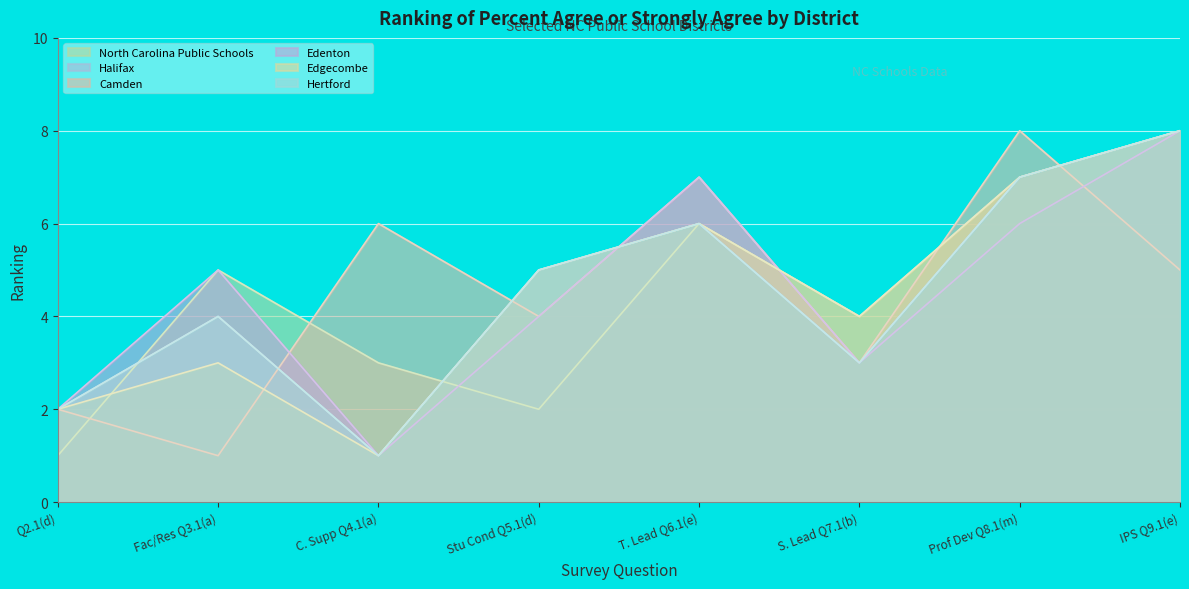

How many interior local valleys does the Hertford series have?

2